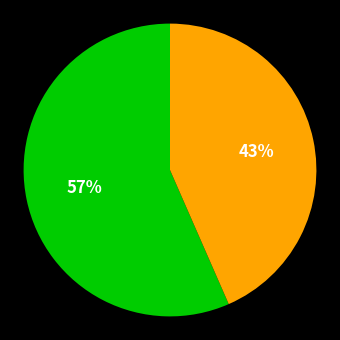

To the nearest percent, what is the average slice percentage?

50%